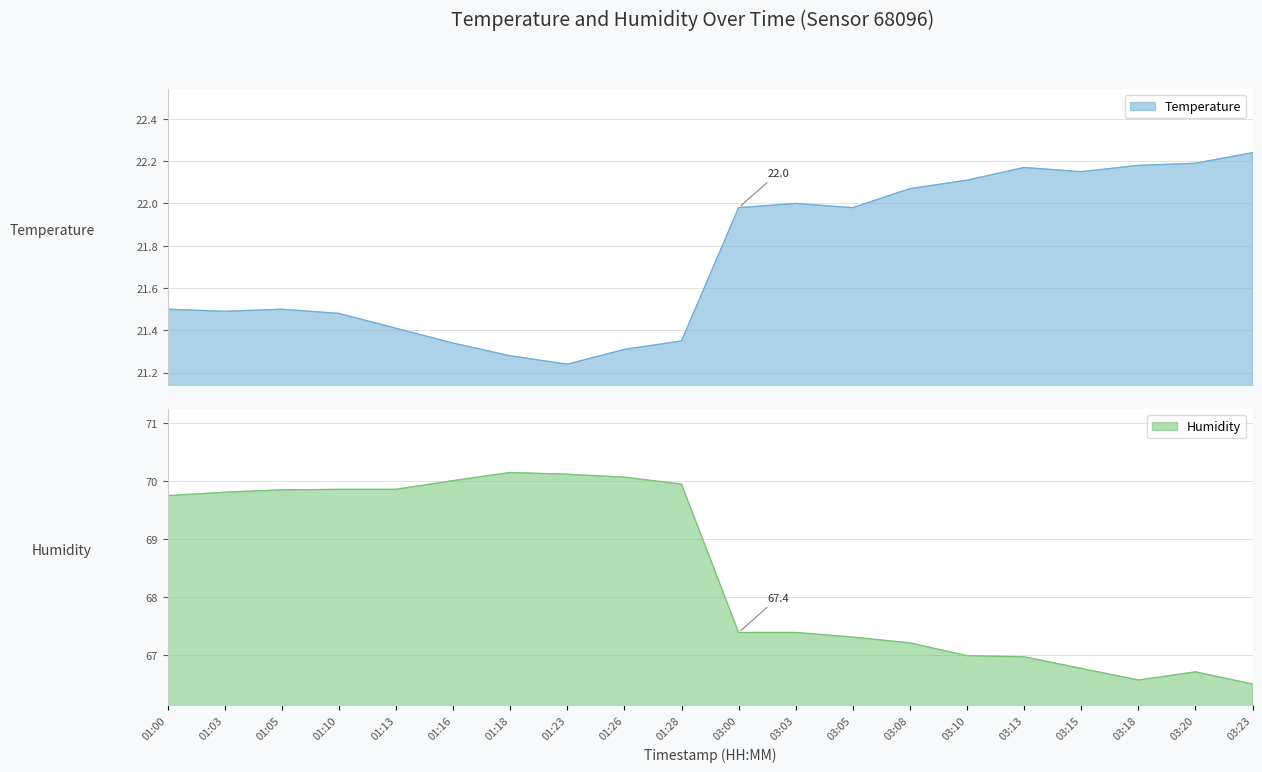

Is it true that Temperature equals 22.1 at 03:10?

True